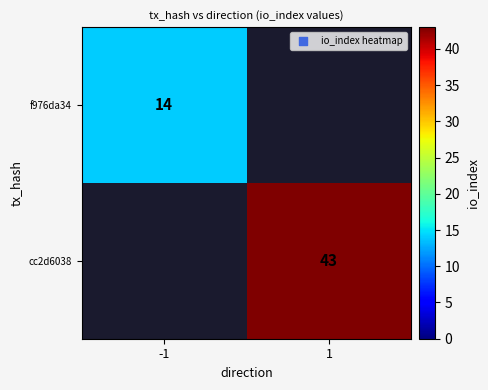

The cc2d6038 series shows 70 at 1. True or false?

False